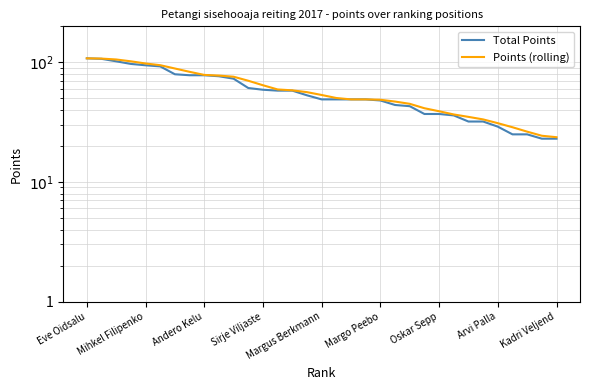

True or false: Points (rolling) has more than 2 points higher than both neighbors.

False